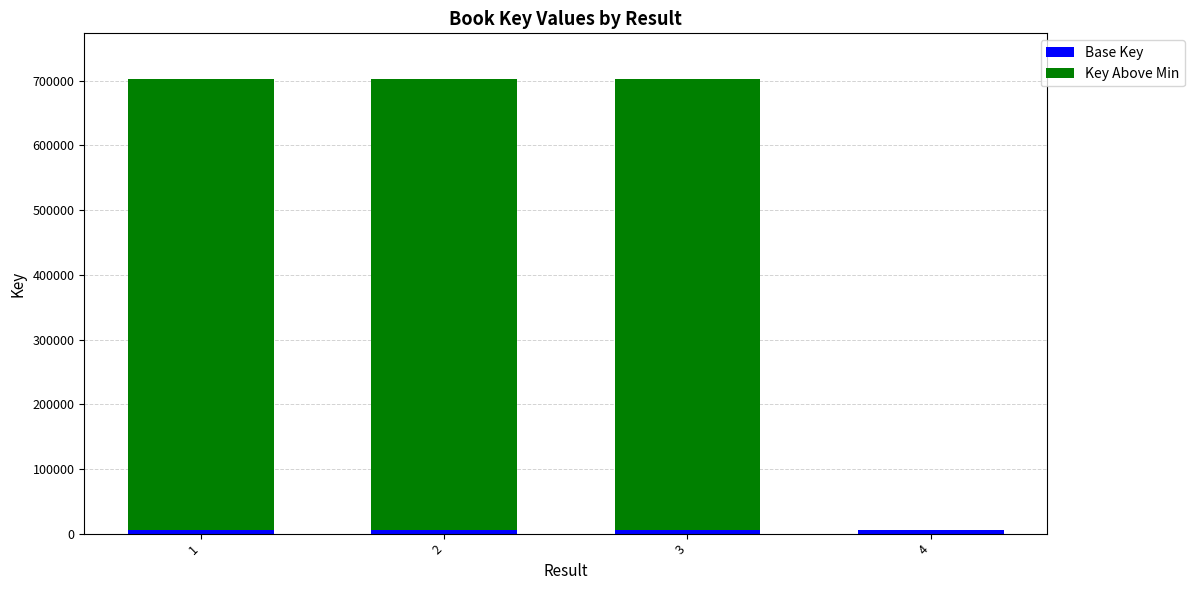

How many data points does each series have?

4